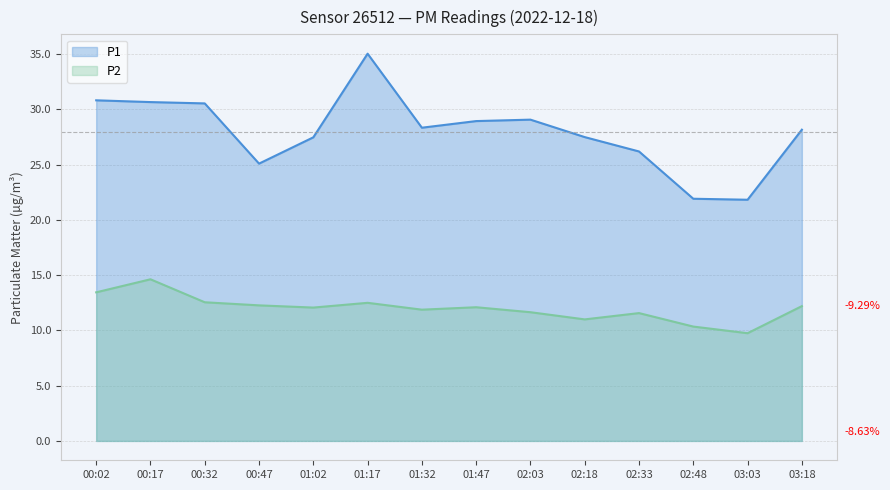

What is the label of the 11th point from the left?

02:33